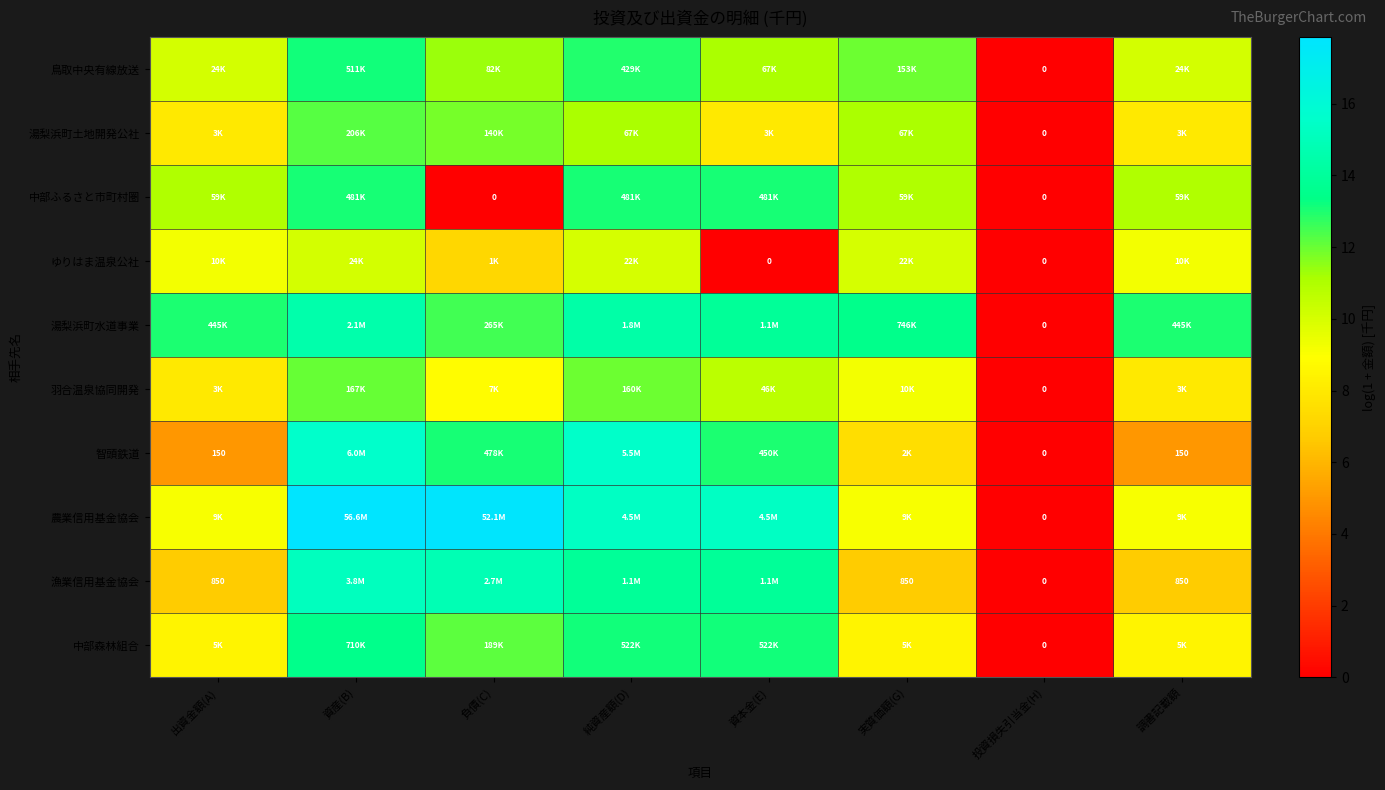

Count the number of data series in this chart.

10